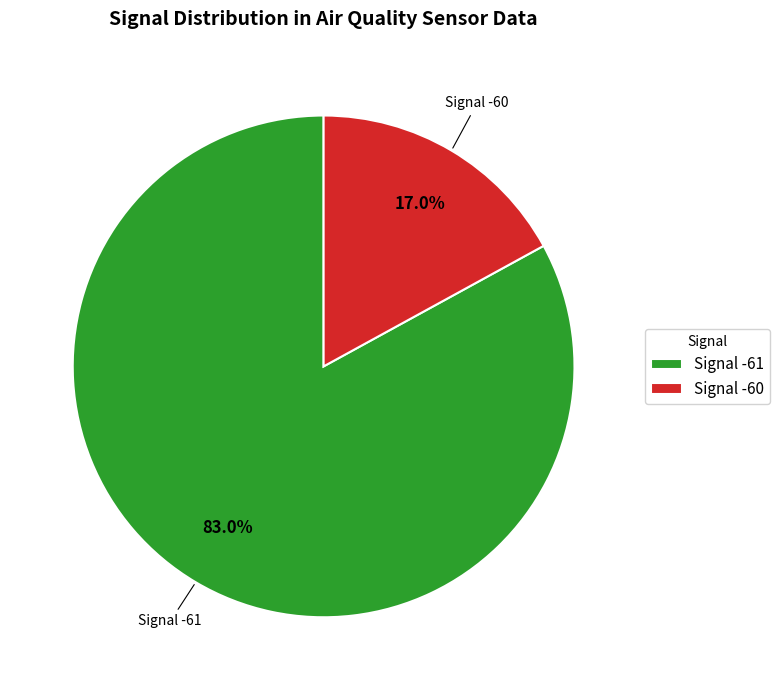

Rank the categories by value from highest to lowest.

Signal -61, Signal -60